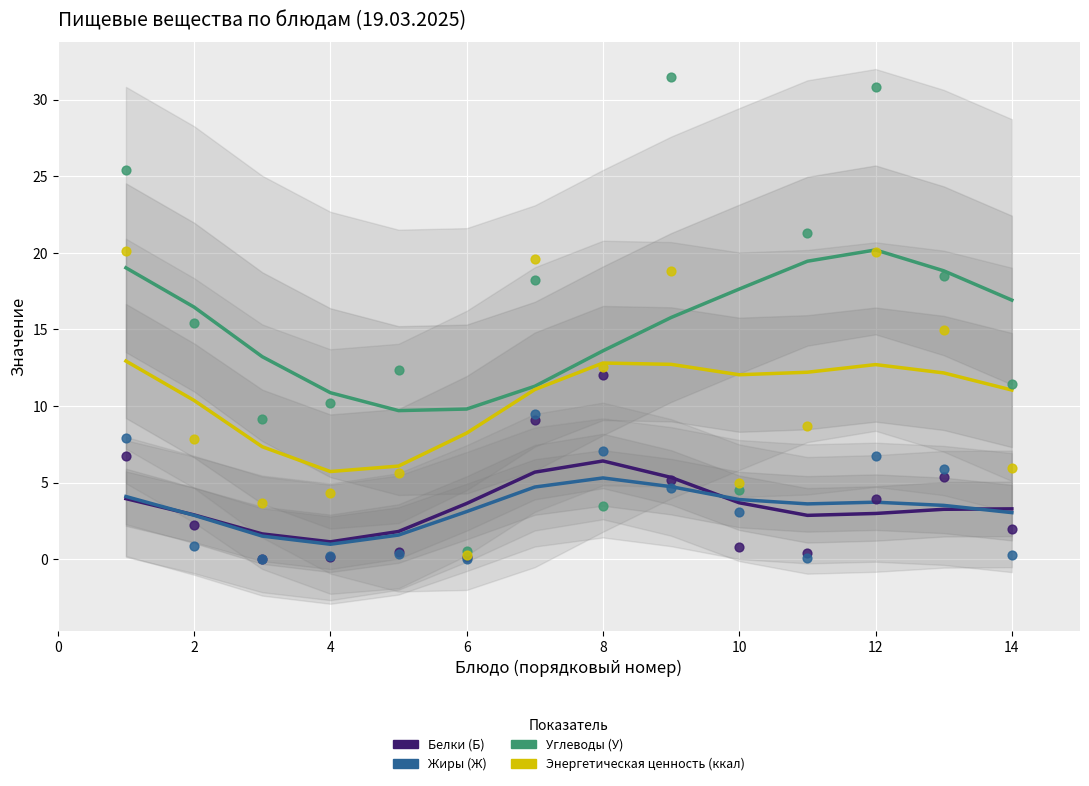

What are all the series names shown in the legend?

Белки (Б), Жиры (Ж), Углеводы (У), Энергетическая ценность (ккал)